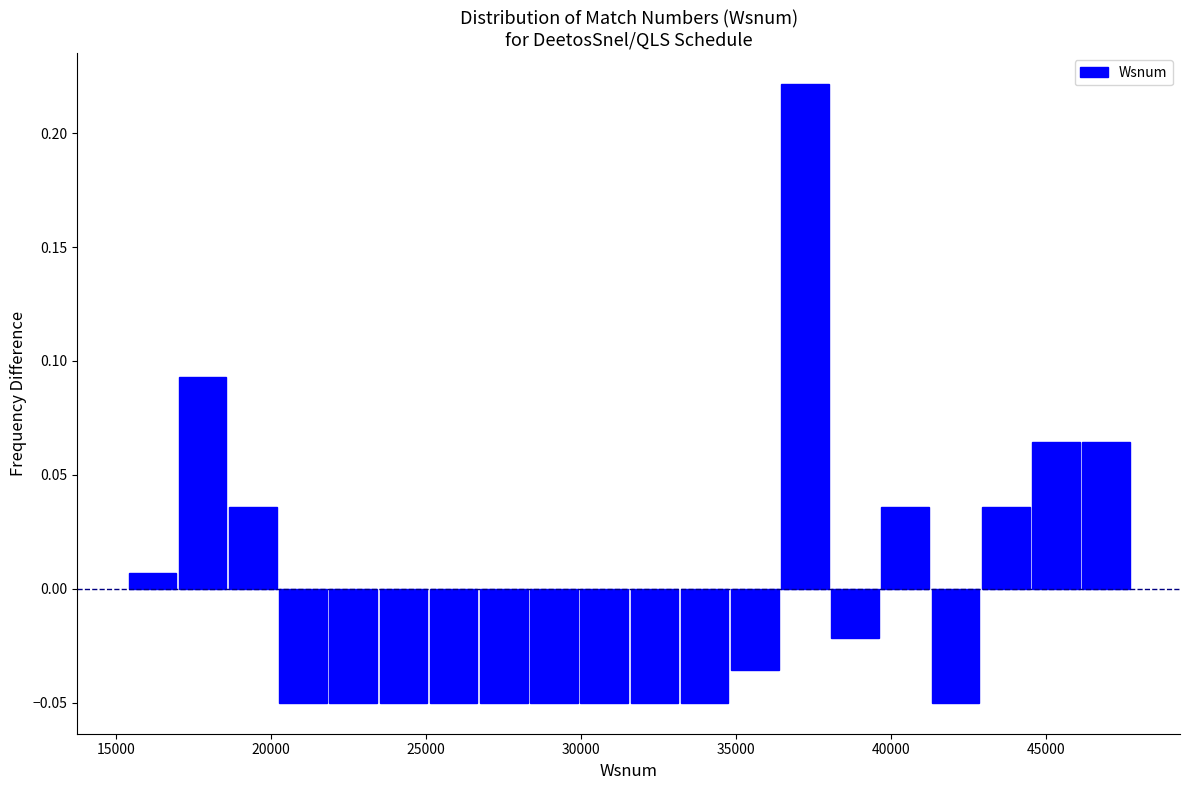

Around what value on the x-axis is the tallest bar? Give the approximate position of its centre, as read against the axis.

37000